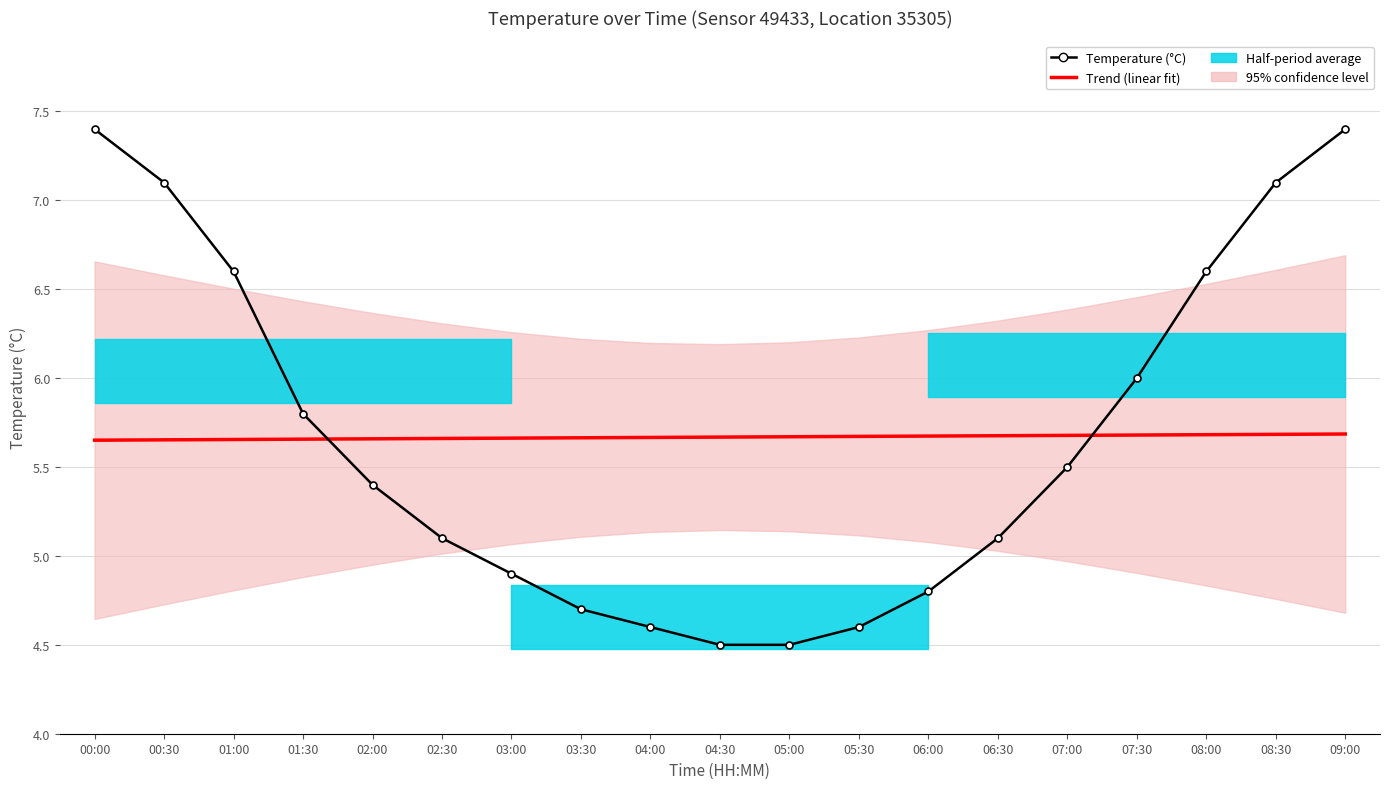

Is the value of Temperature (°C) at 04:30 greater than the value of Trend (linear fit) at 00:00?

No